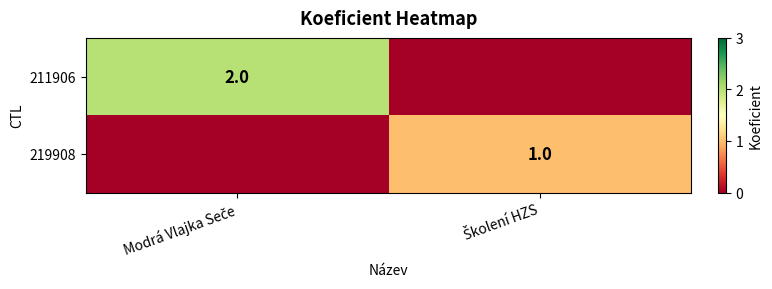

What is the difference between the maximum and minimum values in the 211906 series?

2